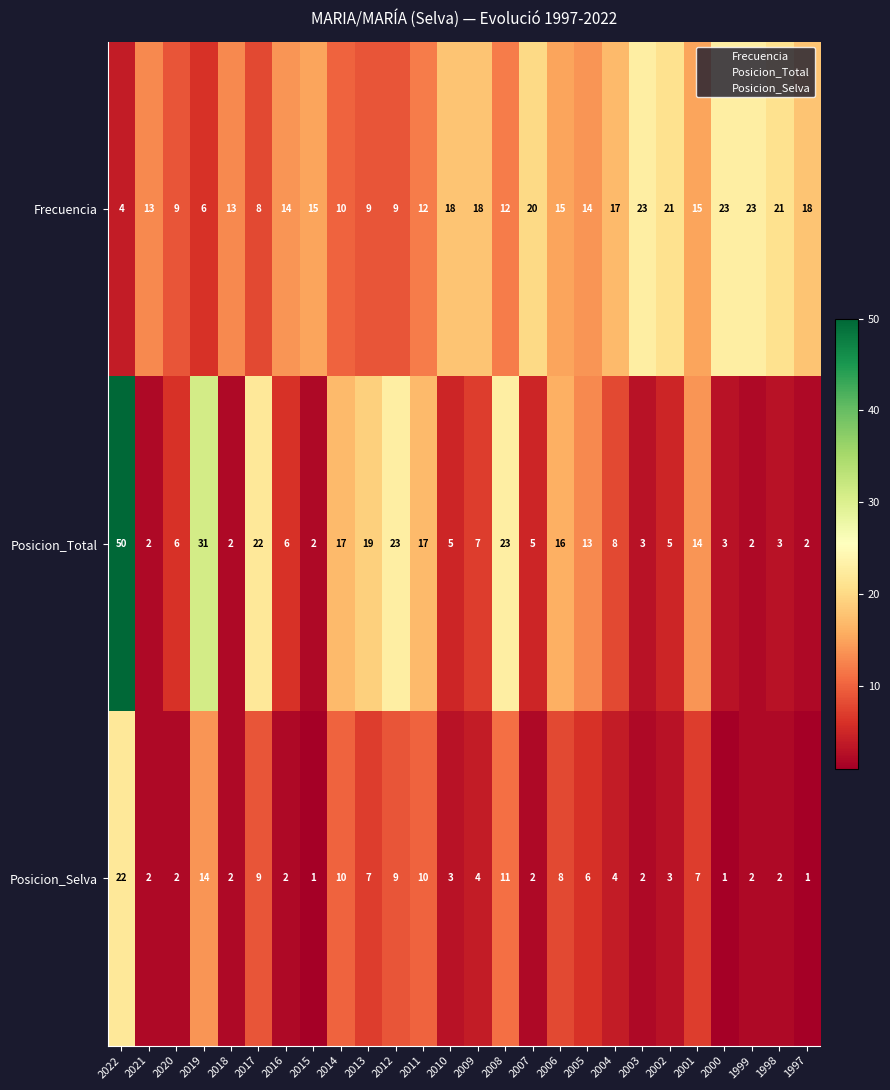

Which series has the widest spread of values?

Posicion_Total